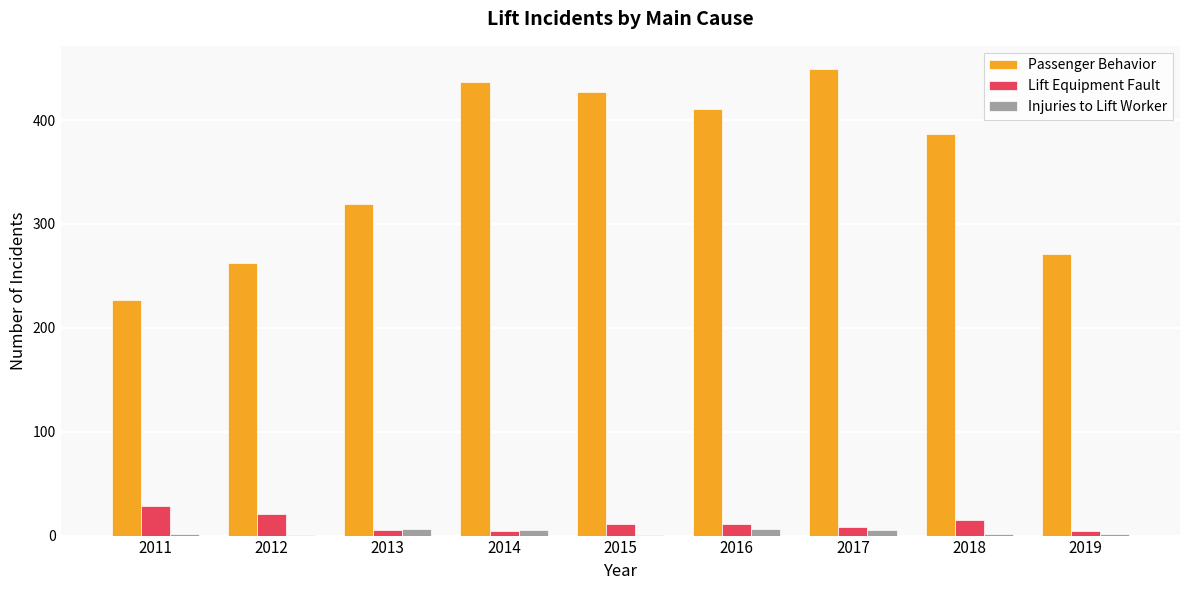

Are the bars horizontal?

No